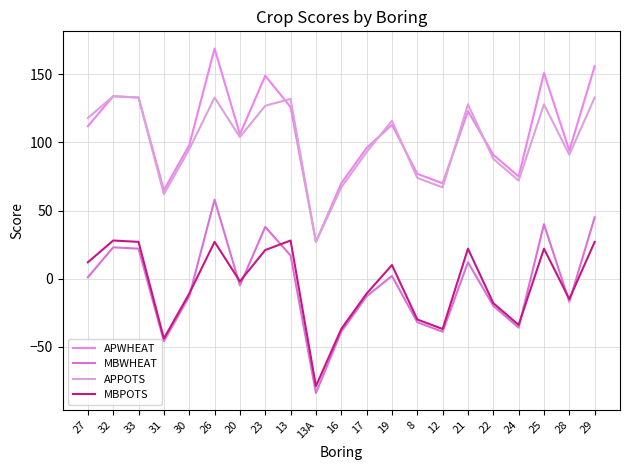

Count the number of data series in this chart.

4